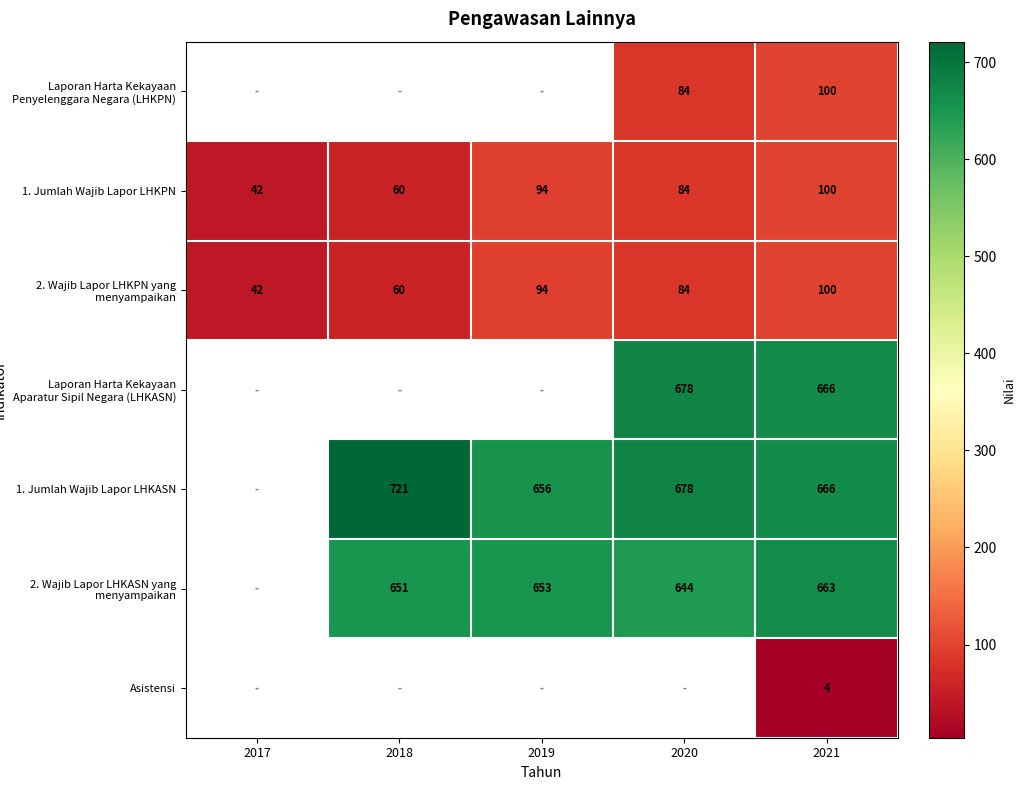

What is the average value of the 1. Jumlah Wajib Lapor LHKPN series?

76